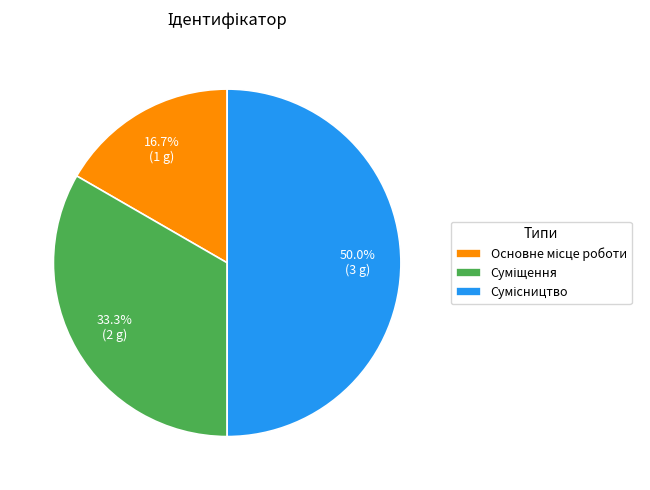

Rank the categories by value from lowest to highest.

Основне місце роботи, Суміщення, Сумісництво